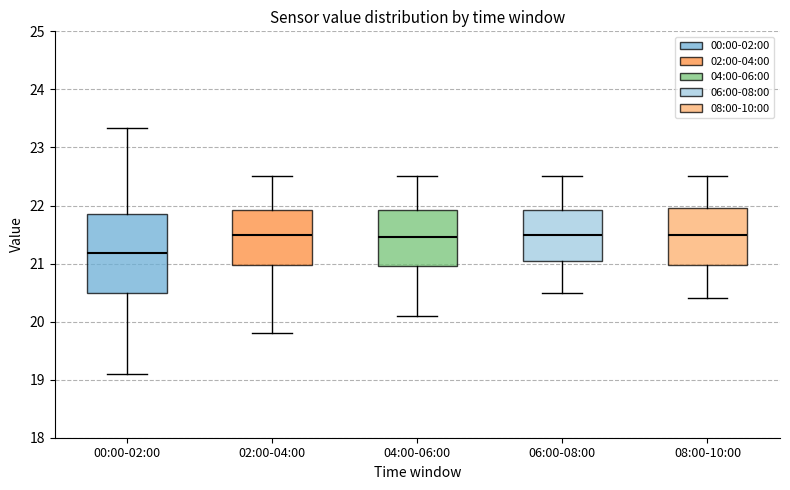

Reading left to right, read every box against the y-axis: the position of its median line, the range the box covers, and the ends of its whiskers. The values are not printed on the chart, so give them approximately, as read against the axis.

00:00-02:00: median 21.2, box 20.5 to 21.9, whiskers 19.1 to 23.3
02:00-04:00: median 21.5, box 21.0 to 21.9, whiskers 19.8 to 22.5
04:00-06:00: median 21.5, box 21.0 to 21.9, whiskers 20.1 to 22.5
06:00-08:00: median 21.5, box 21.1 to 21.9, whiskers 20.5 to 22.5
08:00-10:00: median 21.5, box 21.0 to 22.0, whiskers 20.4 to 22.5